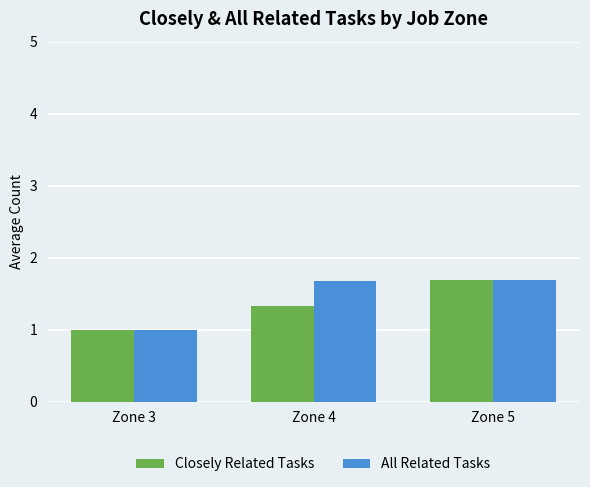

Is it true that All Related Tasks equals 2.7 at Zone 5?

False